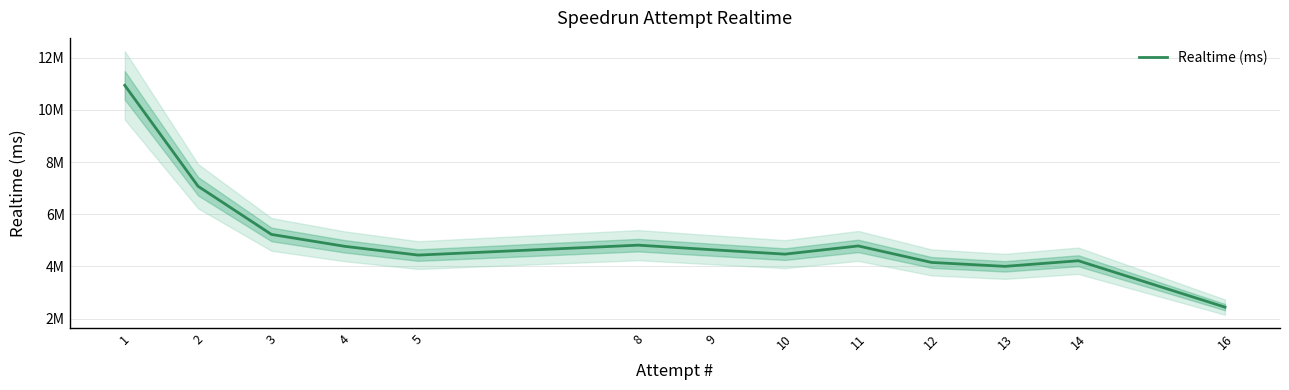

What is the difference between the second highest and minimum values?

4635964